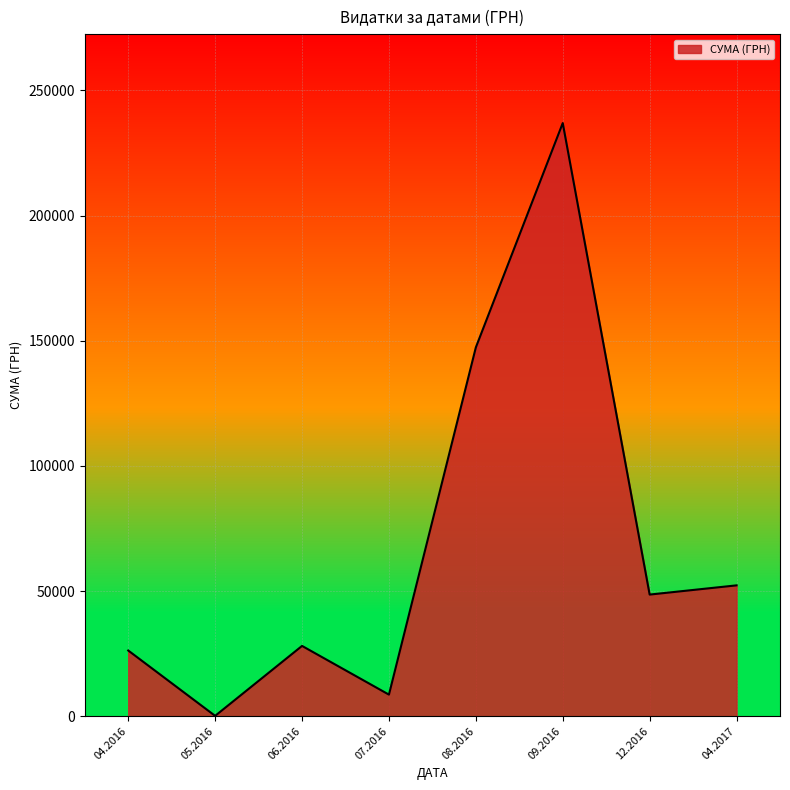

How many interior local peaks (higher than both neighbors) does the data have?

2